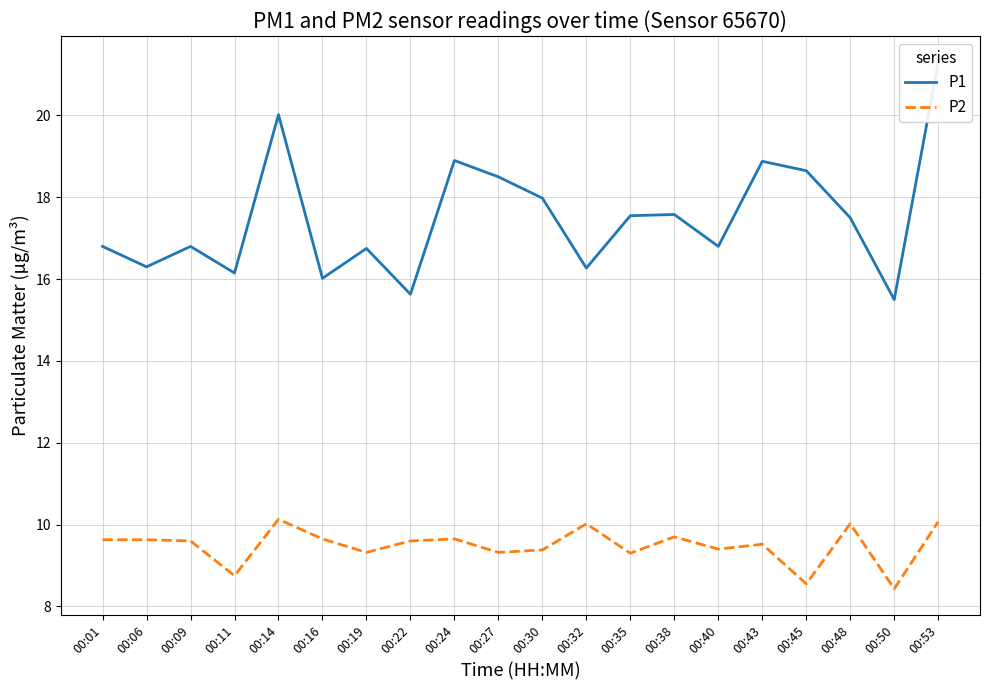

At how many categories does at least one series exceed 21?

1